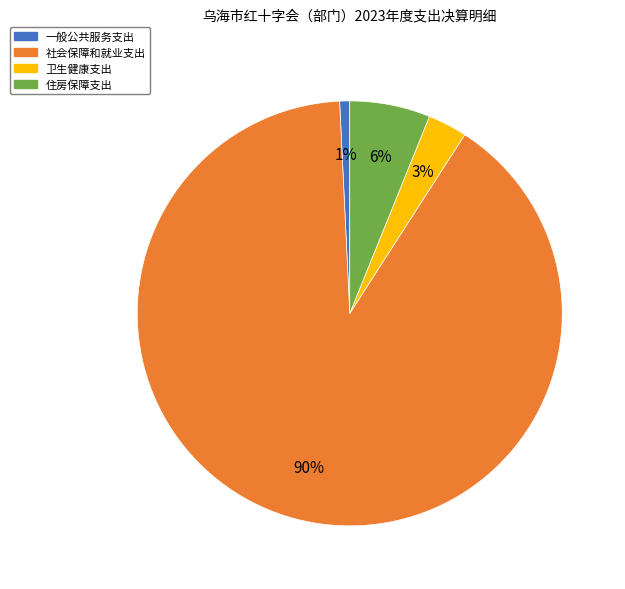

Which category has the biggest portion of the pie?

社会保障和就业支出